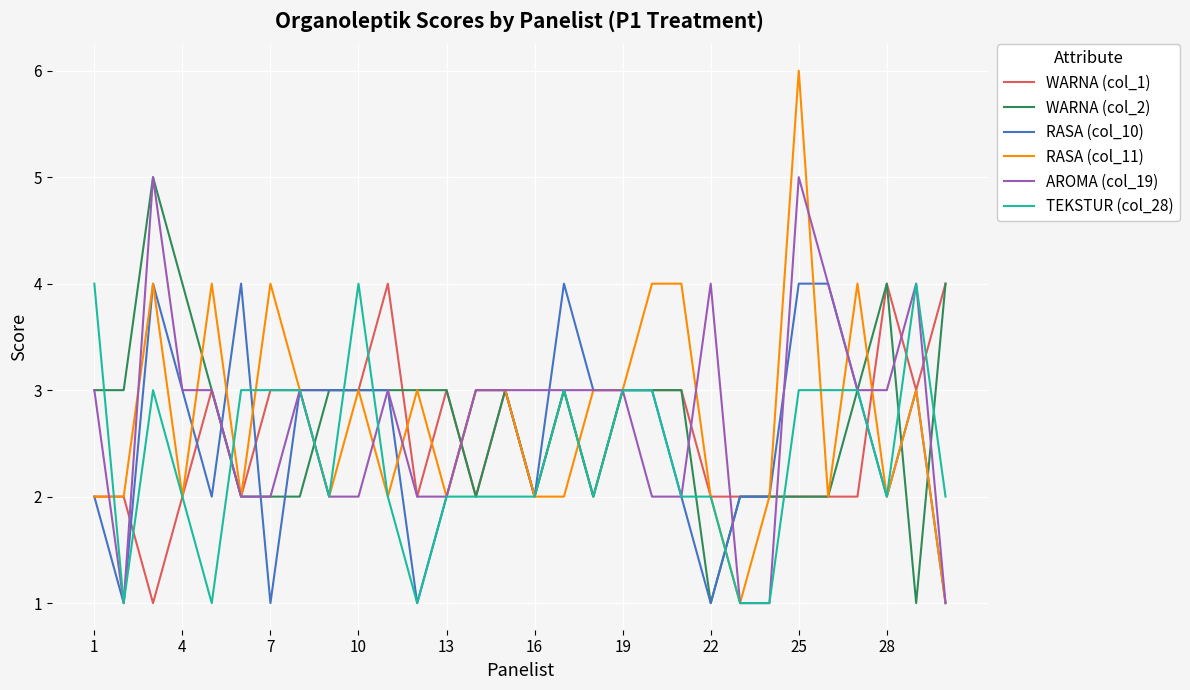

What is the highest value of the RASA (col_11) series?

6